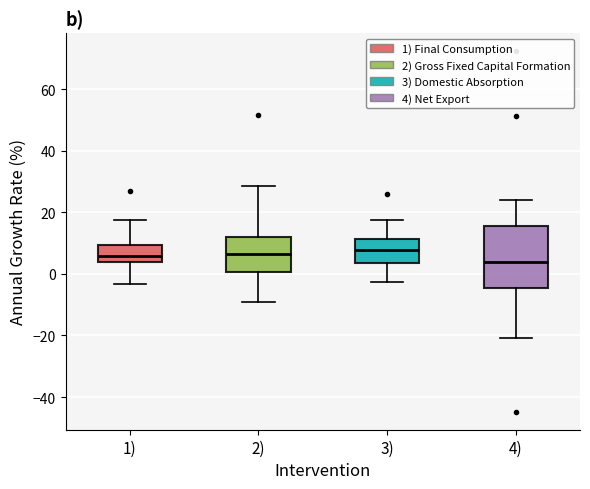

Reading left to right, read every box against the y-axis: the position of its median line, the range the box covers, and the ends of its whiskers. The values are not printed on the chart, so give them approximately, as read against the axis.

1): median 6, box 4 to 10, whiskers -4 to 18
2): median 6, box 0 to 12, whiskers -10 to 28
3): median 8, box 4 to 12, whiskers -2 to 18
4): median 4, box -4 to 16, whiskers -20 to 24